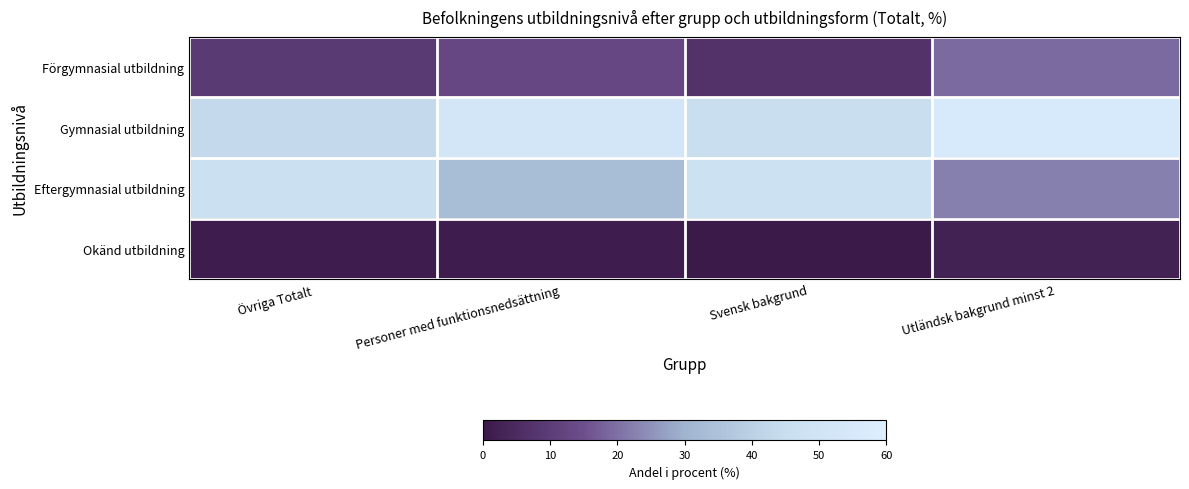

At how many categories does at least one series exceed 49?

2